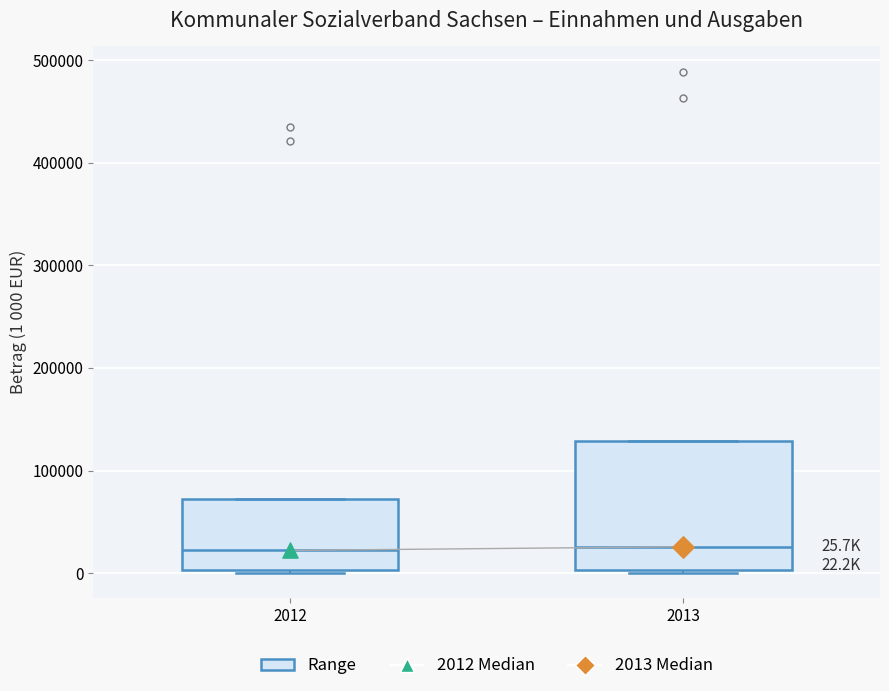

Comparing the boxes themselves (not the whiskers), which one is the tallest?

2013